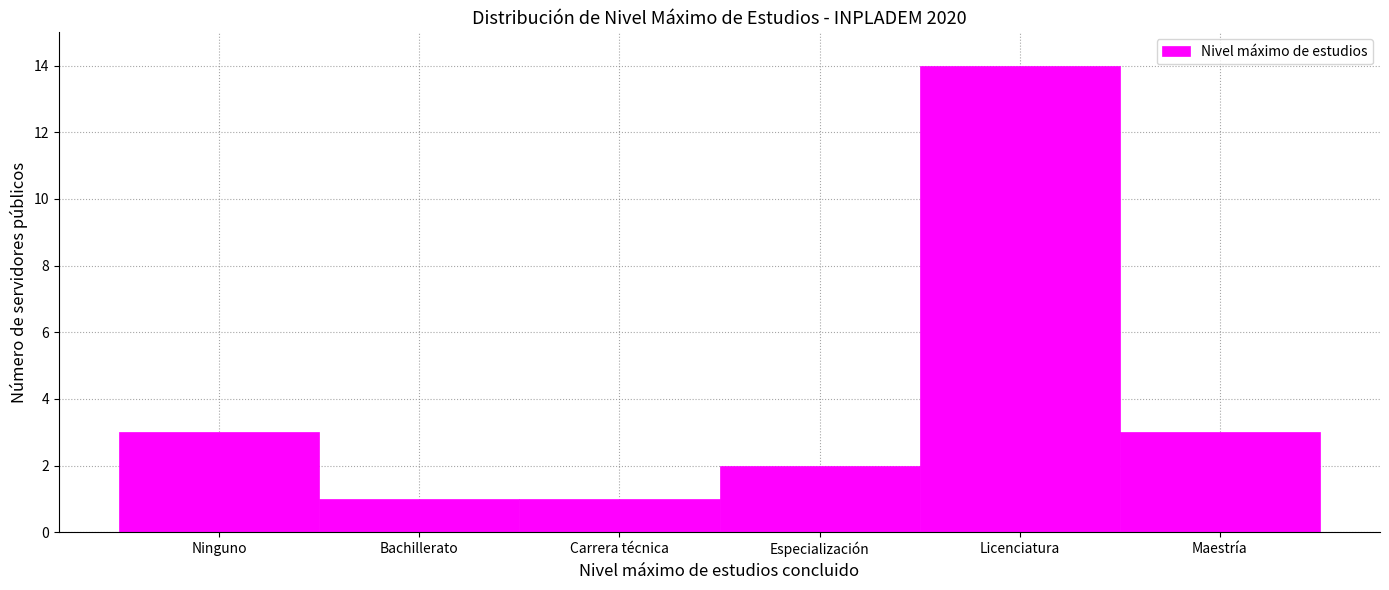

Reading left to right, extract all data points from this chart.

Ninguno=3	Bachillerato=1	Carrera técnica=1	Especialización=2	Licenciatura=14	Maestría=3